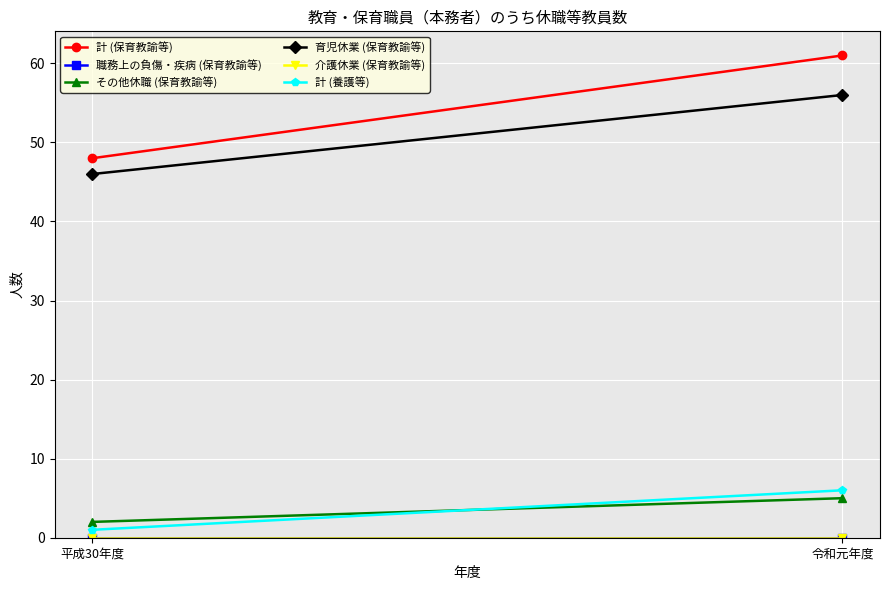

Count the 育児休業 (保育教諭等) values in the range 46 to 56.

2